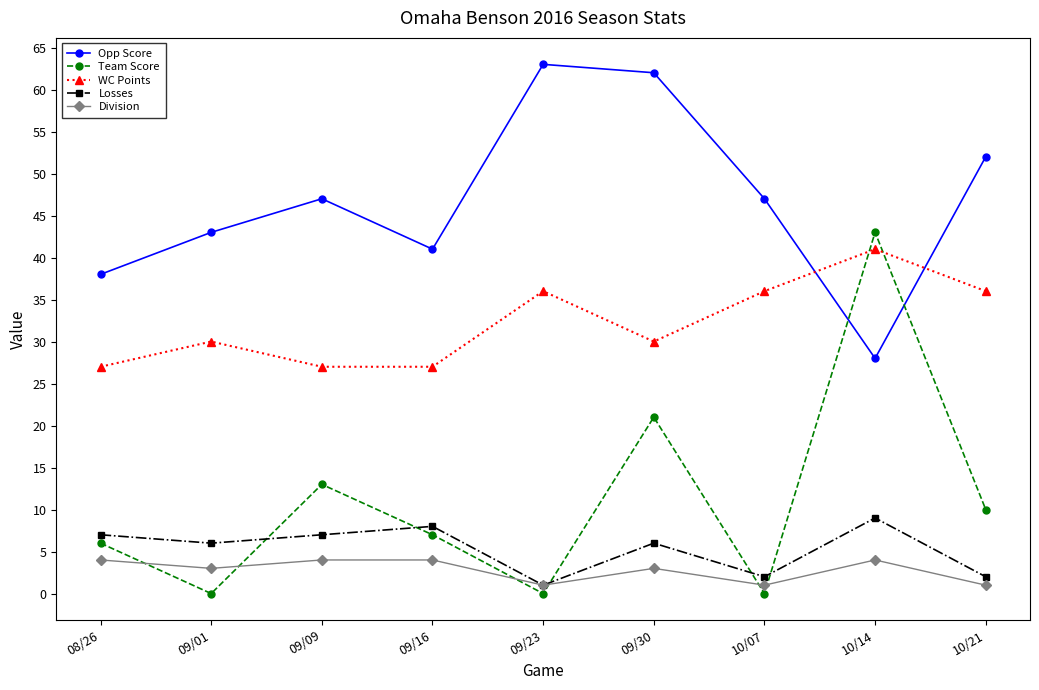

What is the total value across all series at 09/30?

122